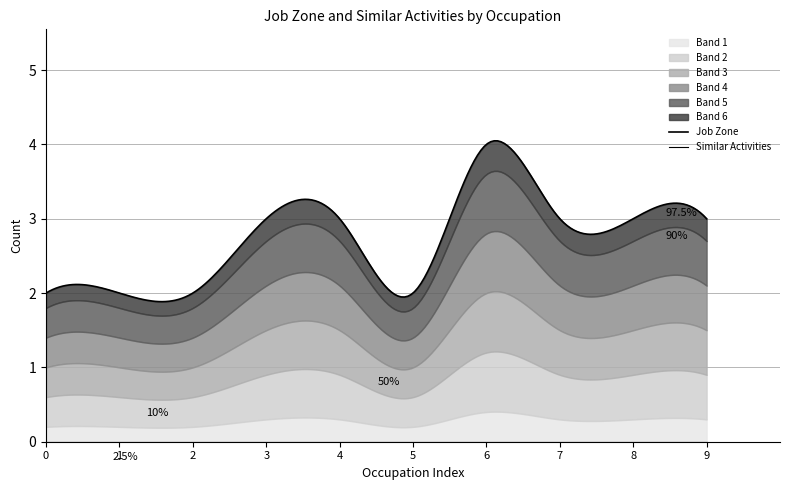

Rank the series by their average value, from lowest to highest.

Similar Activities, Job Zone